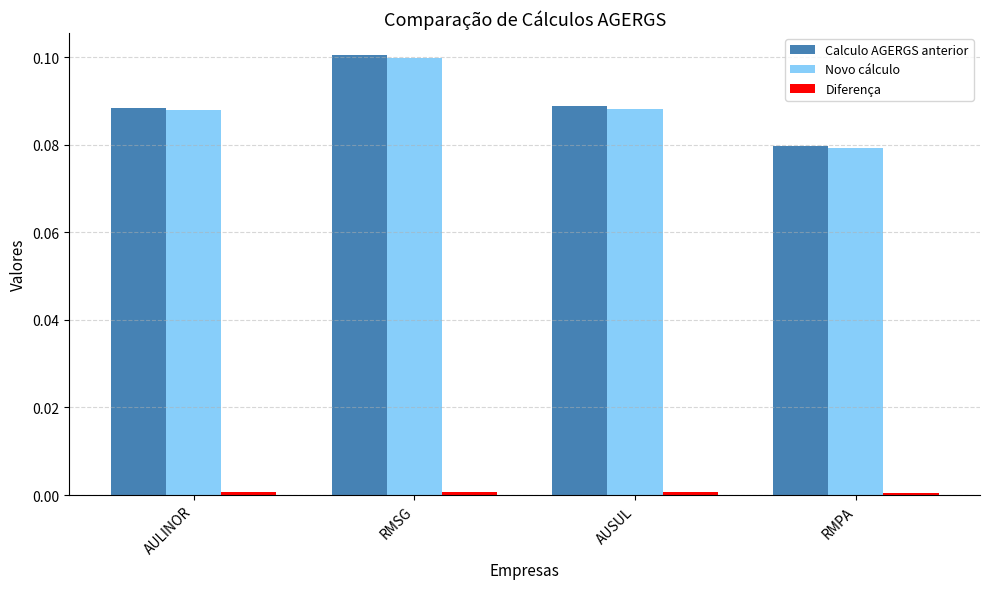

At which category is the sum across all series the highest?

RMSG